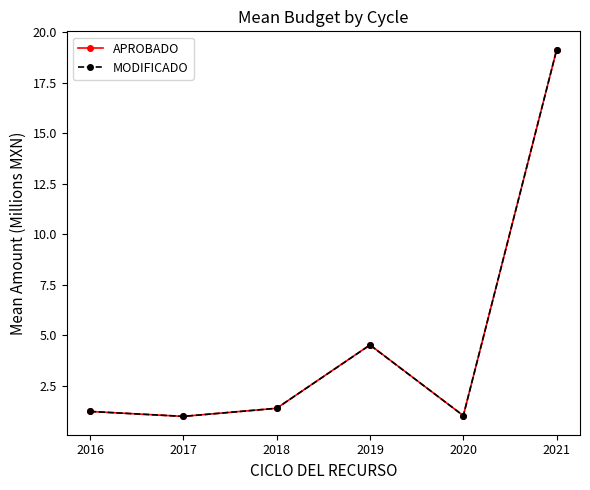

At which label is MODIFICADO closest to 10?

2019